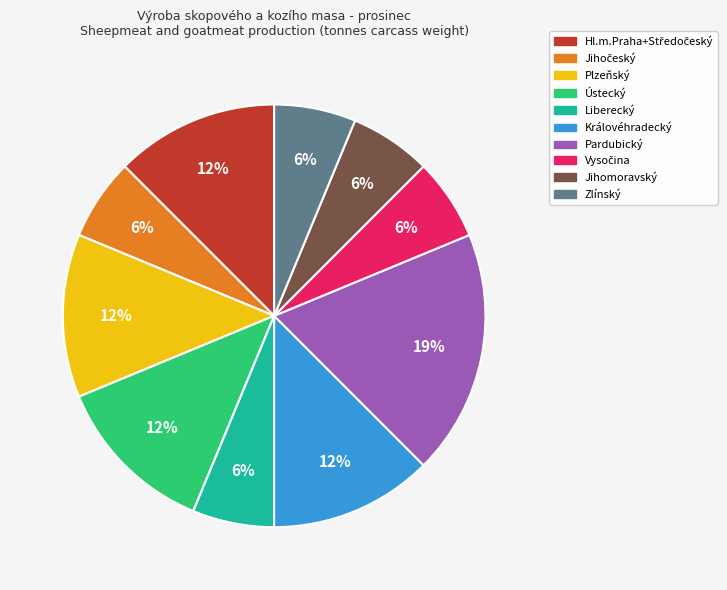

To the nearest percent, what is the average slice percentage?

10%